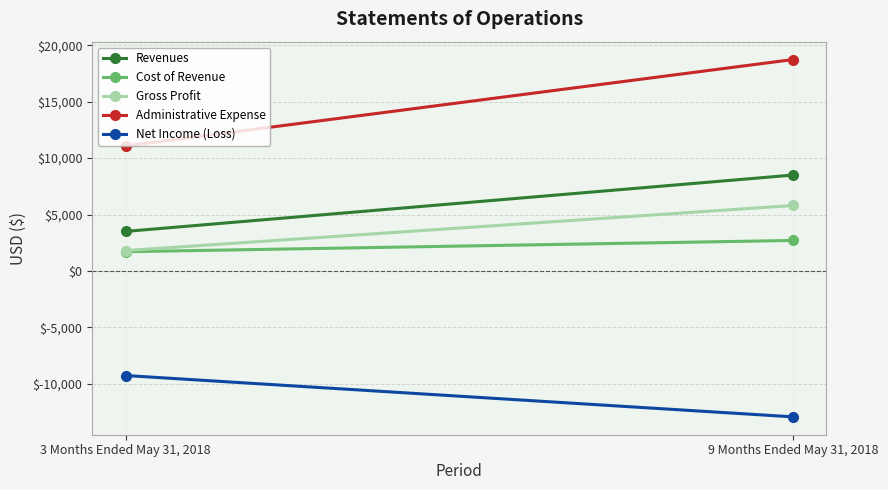

The value of Cost of Revenue at 9 Months Ended May 31, 2018 is 1246. True or false?

False